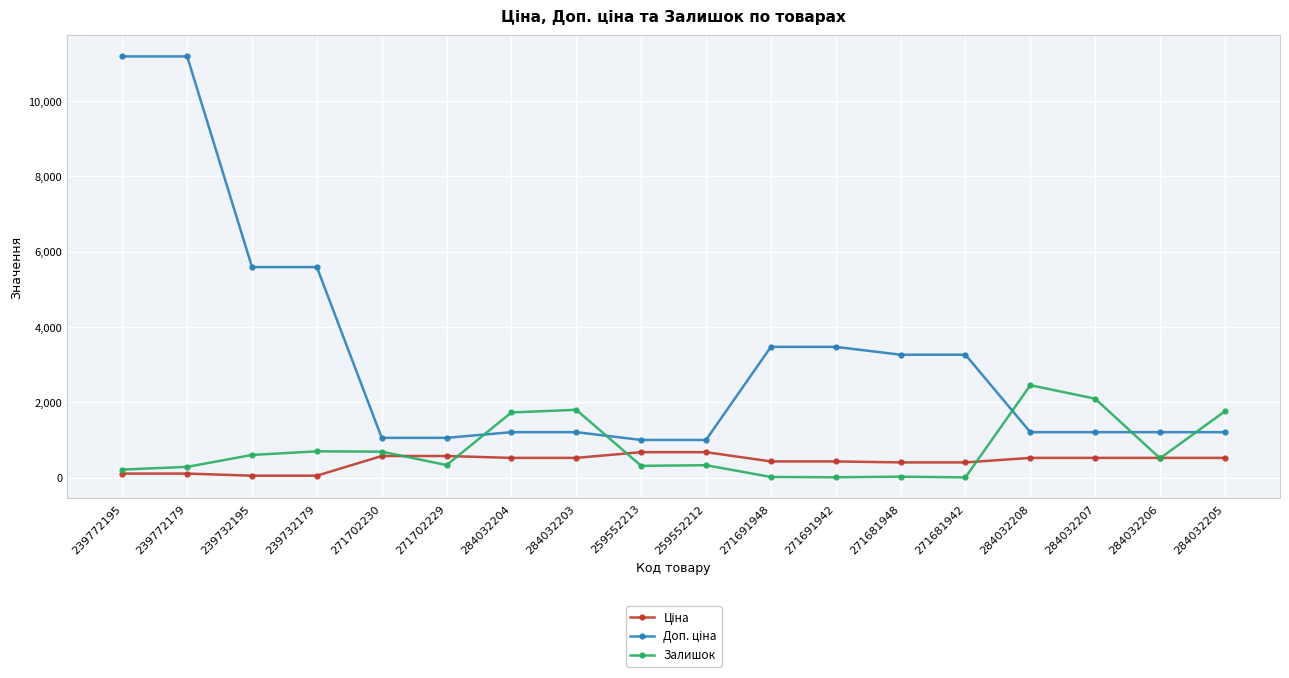

What is the greatest value displayed?

11182.0